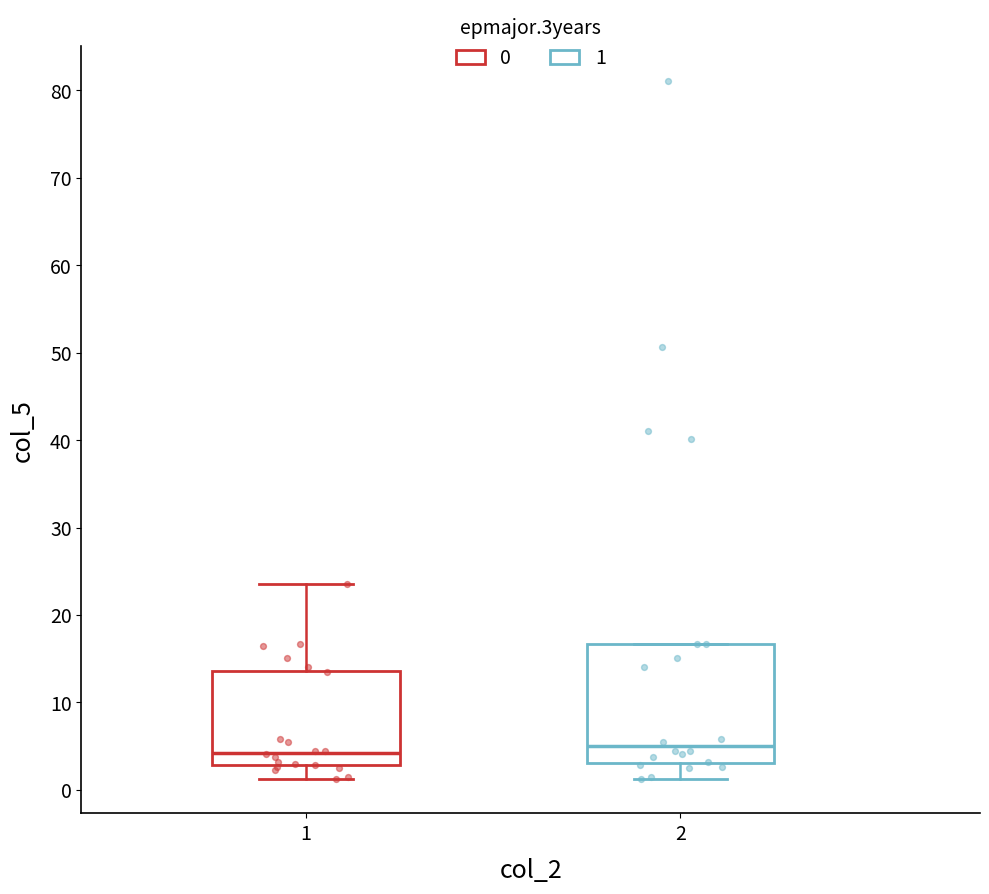

Where is the upper edge of the box at x = 2 on the y-axis? The values are not printed on the chart, so give them approximately, as read against the axis.

17